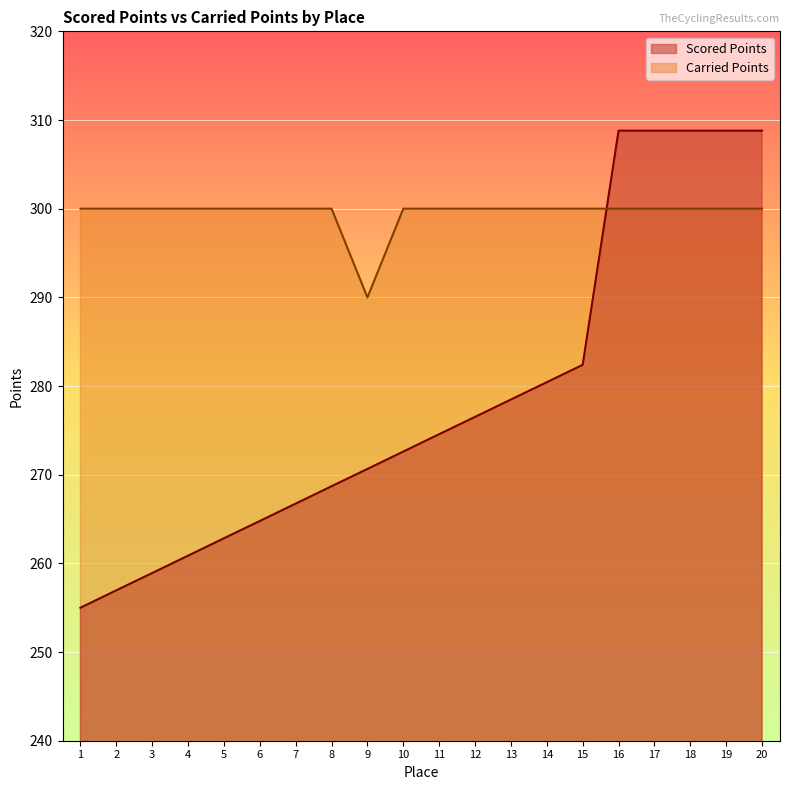

Which series ends up on top after the final intersection of Carried Points and Scored Points?

Scored Points